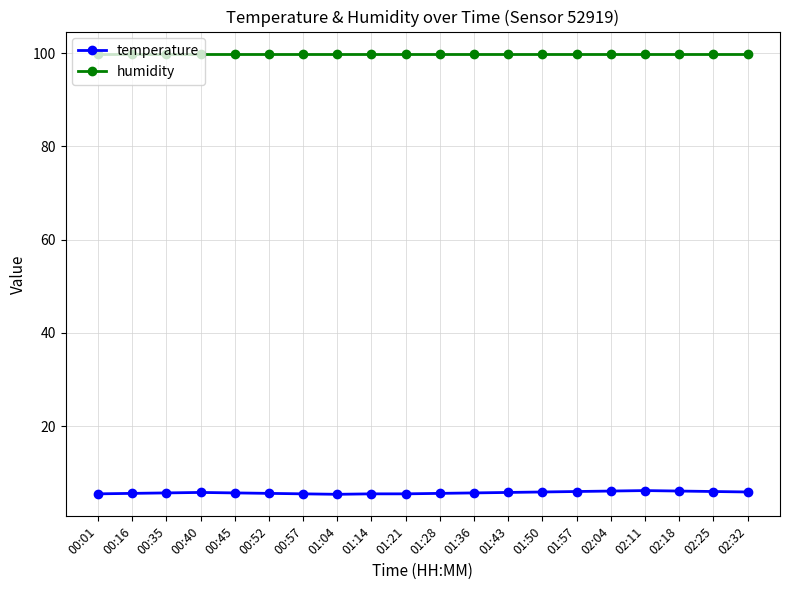

The value of humidity at 01:57 is 34.8. True or false?

False